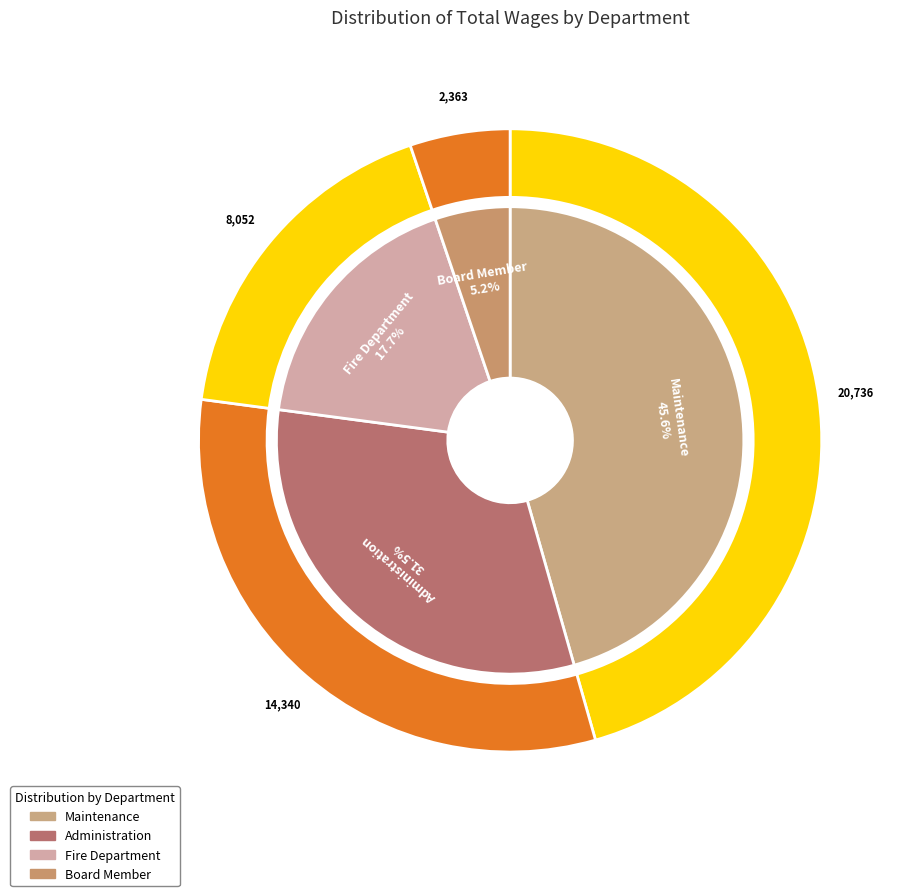

Is it true that Administration is 32% of the pie?

True